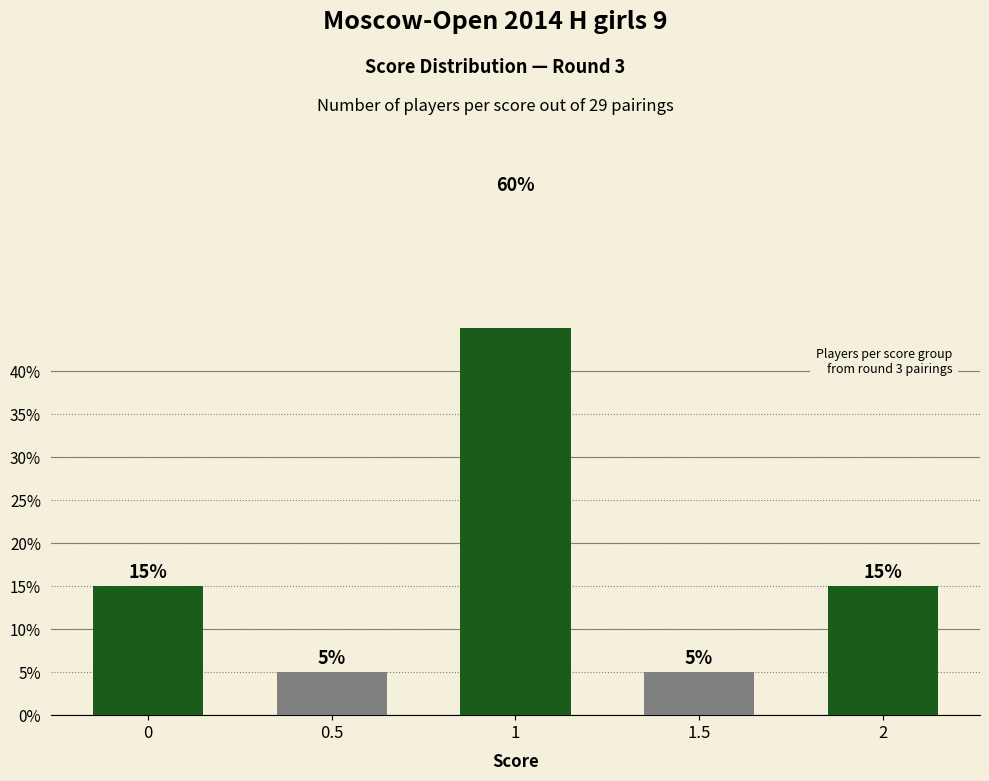

What is the value of the 3rd bar from the left?

60